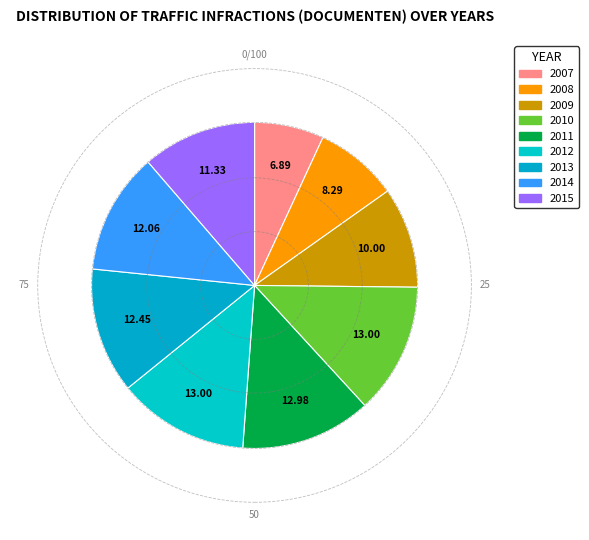

Between 2010 and 2012, which is larger?

2012